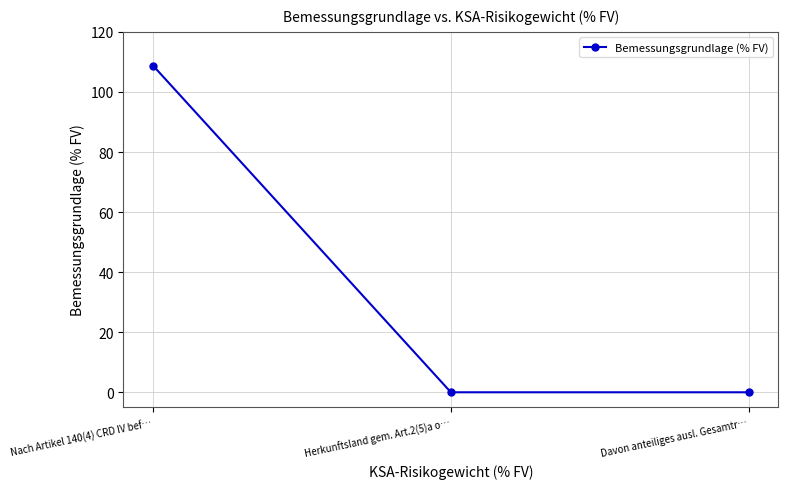

What is the label of the 1st point from the right?

Davon anteiliges ausl. Gesamtr…